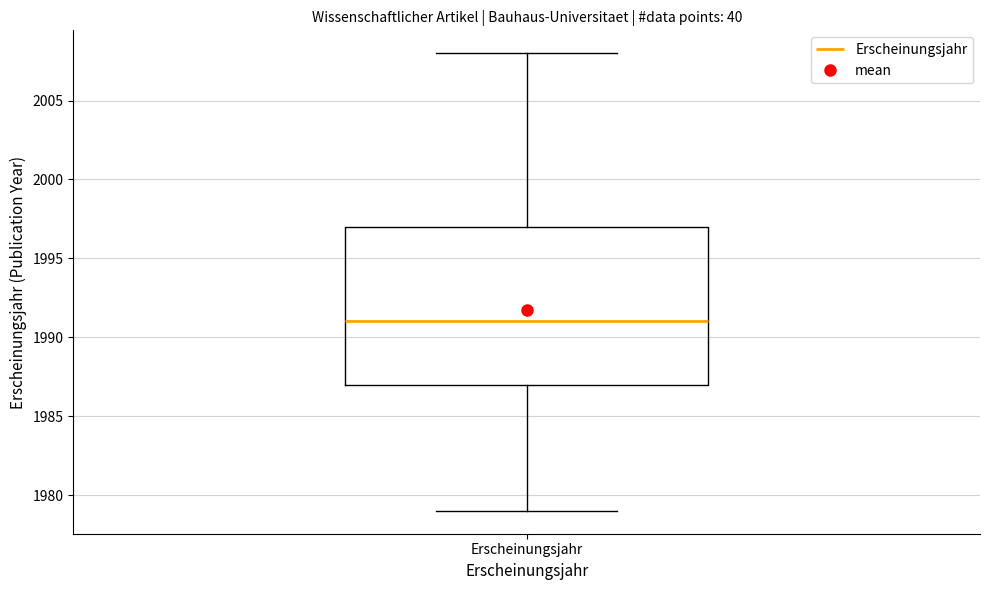

Read this box plot against the y-axis: the position of the median line, the range covered by the box, and the ends of both whiskers. The values are not printed on the chart, so give them approximately, as read against the axis.

median 1991, box 1987 to 1997, whiskers 1979 to 2008